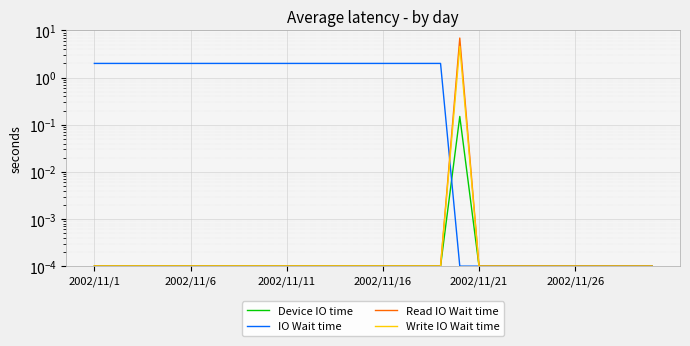

Between 14 and 2002/11/21, which is larger?

14